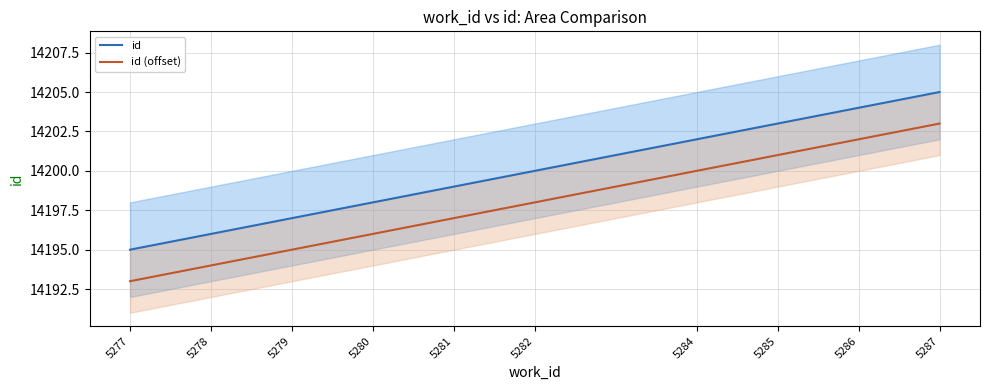

How many values in the id (offset) series are below 14198?

5